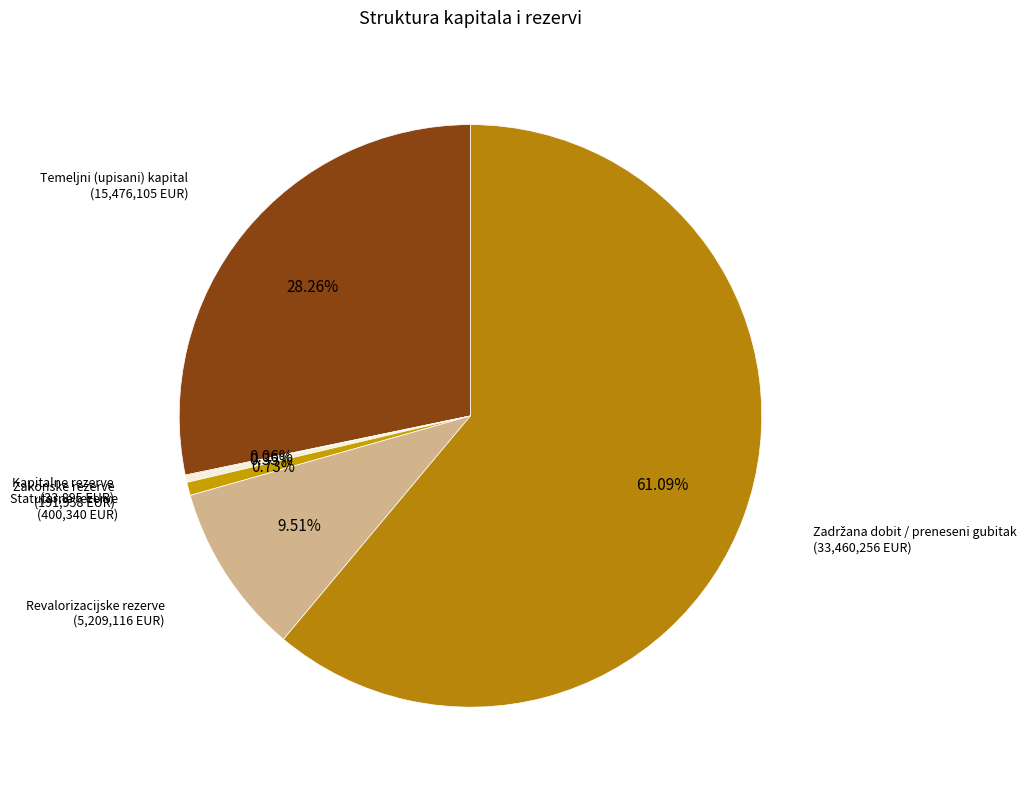

Is there any slice that represents more than half of the pie?

Yes